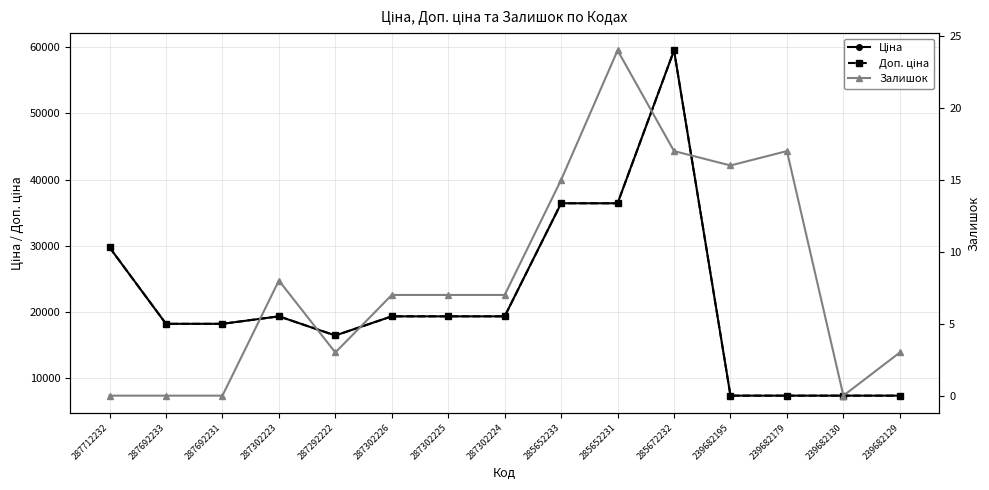

True or false: Ціна has more than 1 interior local peaks.

True